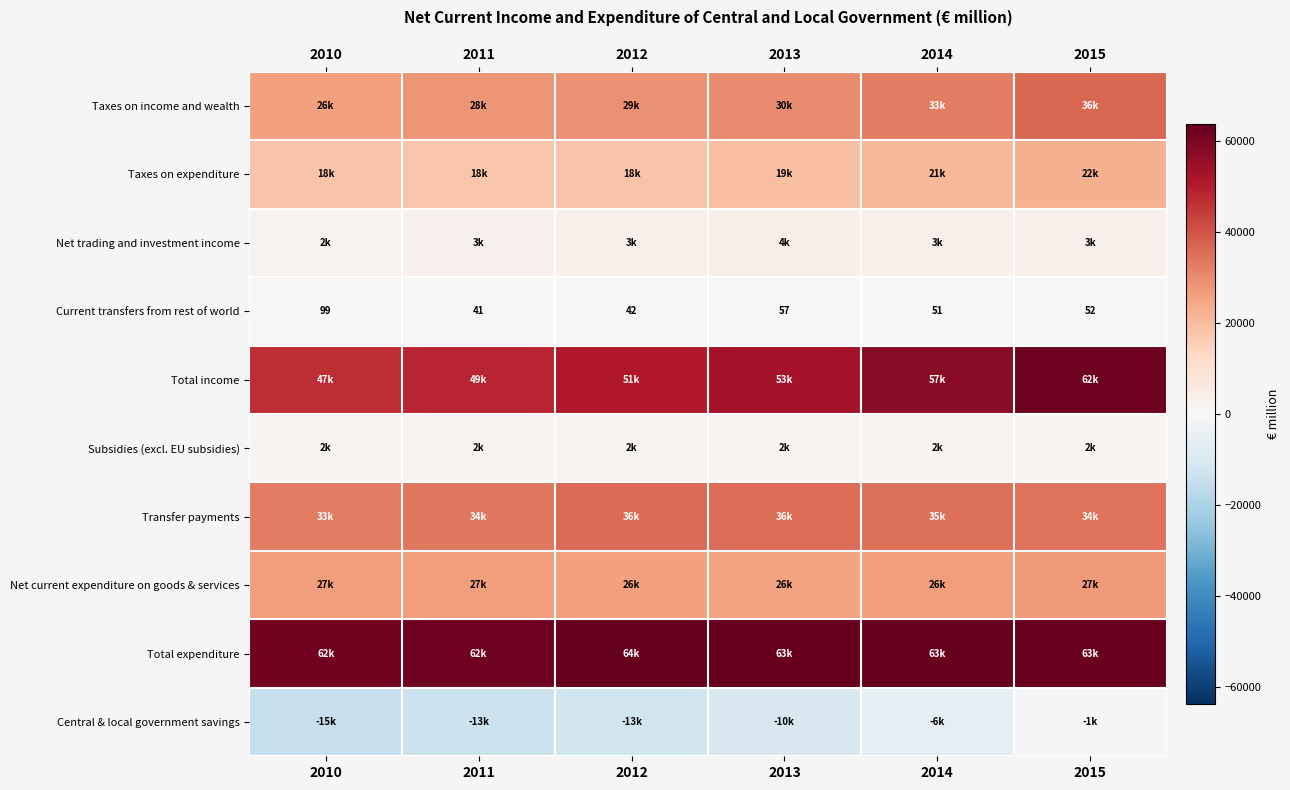

Which series has the widest spread of values?

Total income